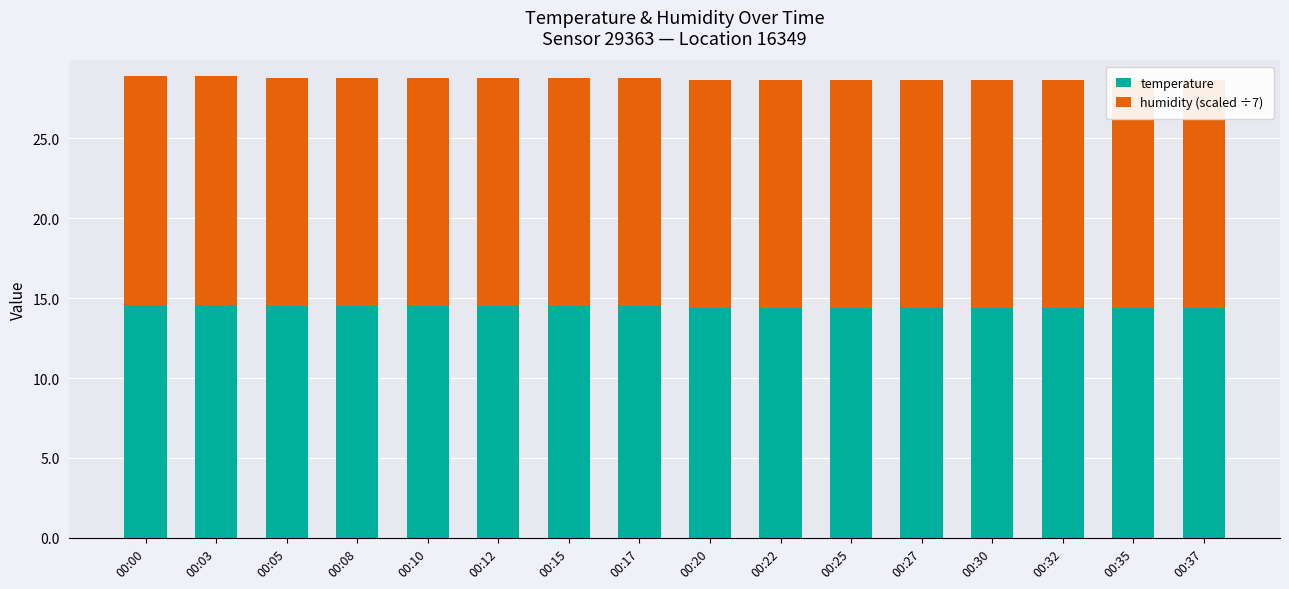

What is the spread (max minus min) of values at 00:00?

0.3